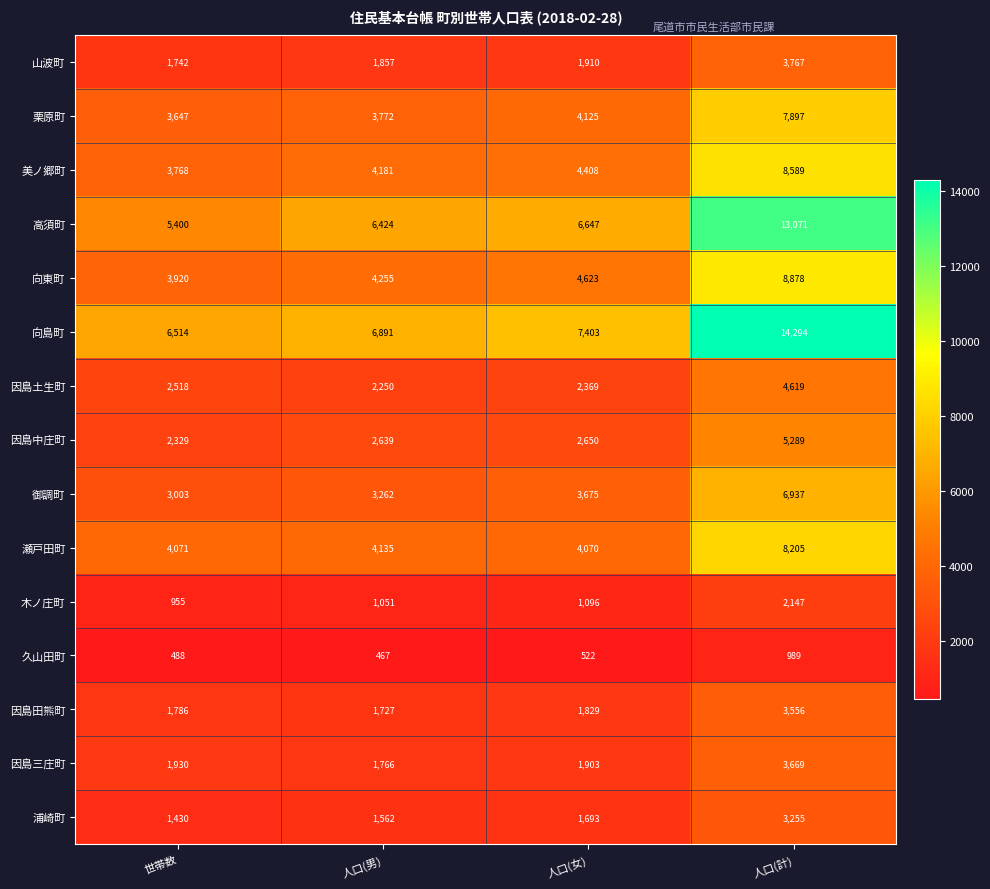

What is the average value of the 栗原町 series?

4860